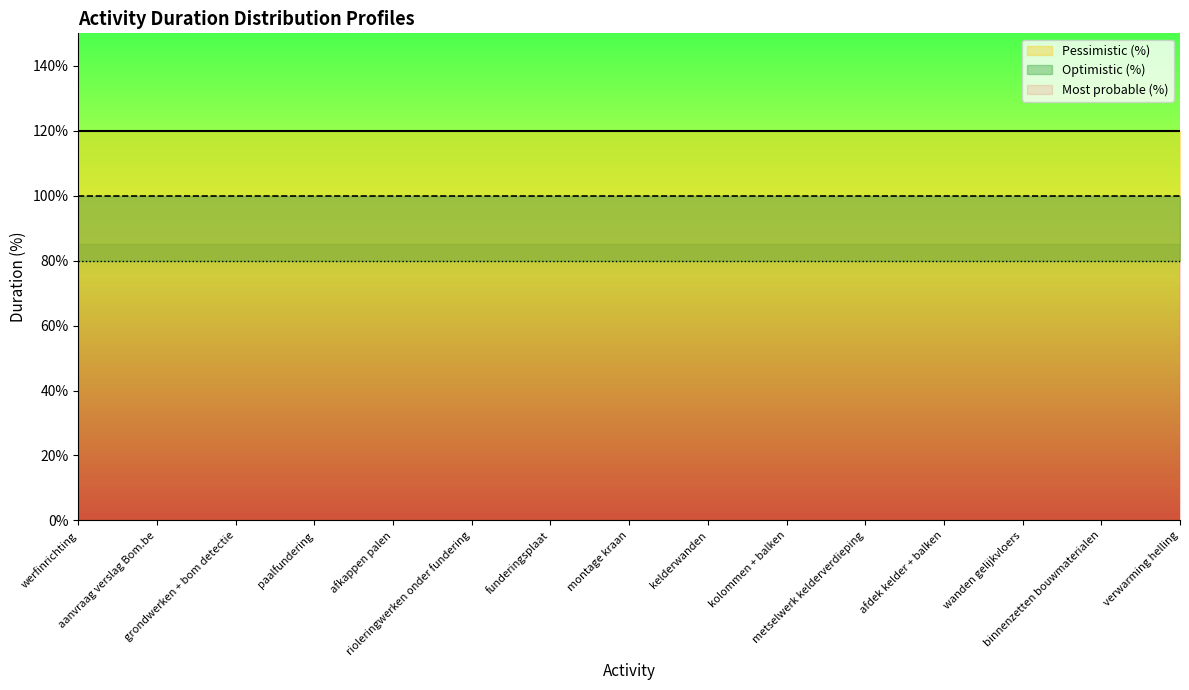

What is the approximate value of Optimistic (%) at werfinrichting?

80